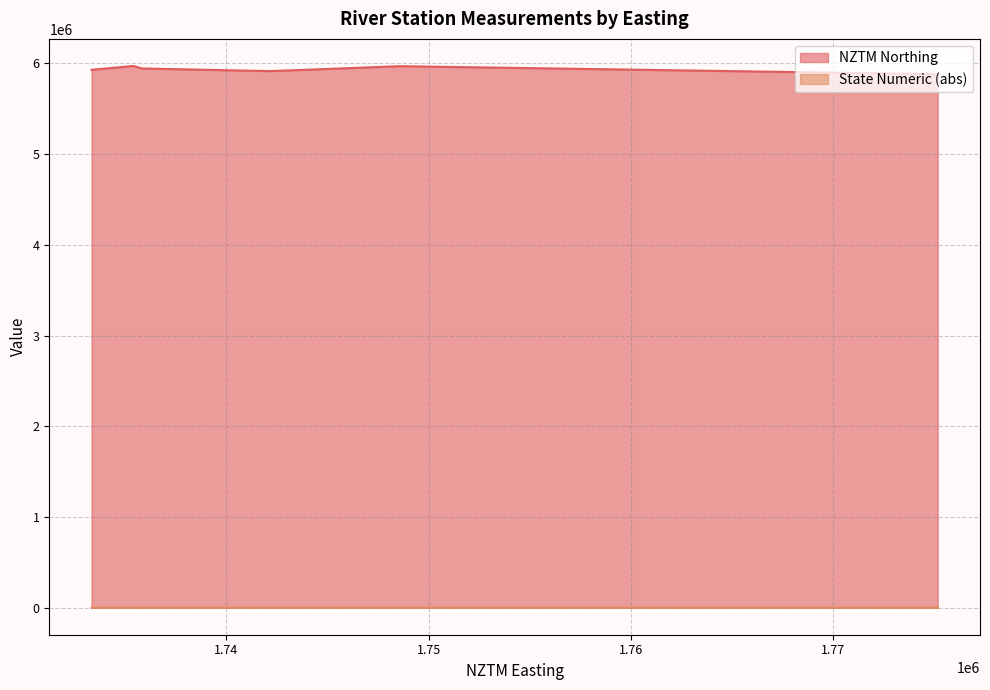

How many interior local valleys does the State Numeric (abs) series have?

3